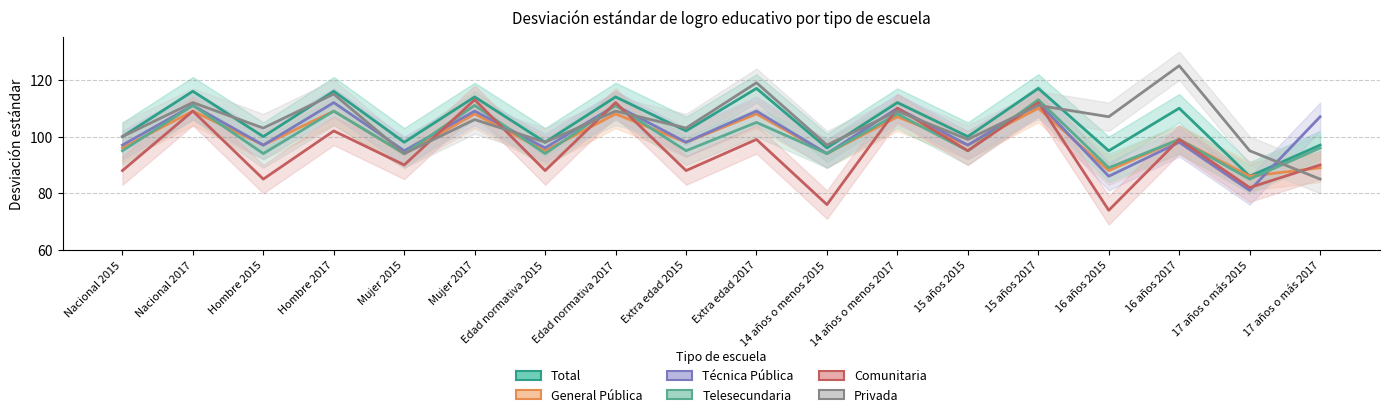

What is the sum of the Privada values at Mujer 2017 and 16 años 2015?

213